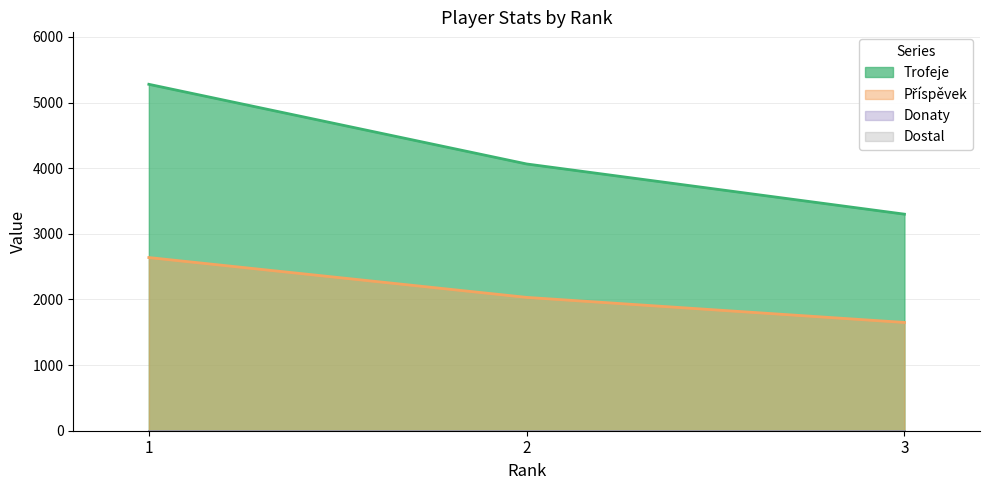

The Trofeje series shows 5831 at 3. True or false?

False